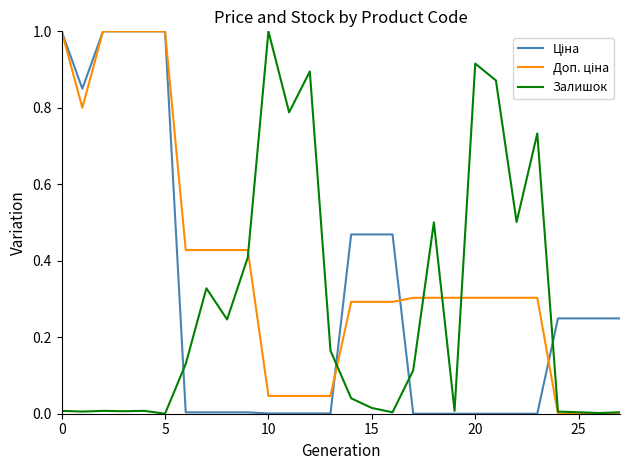

What is the maximum value shown in the chart?

1.0